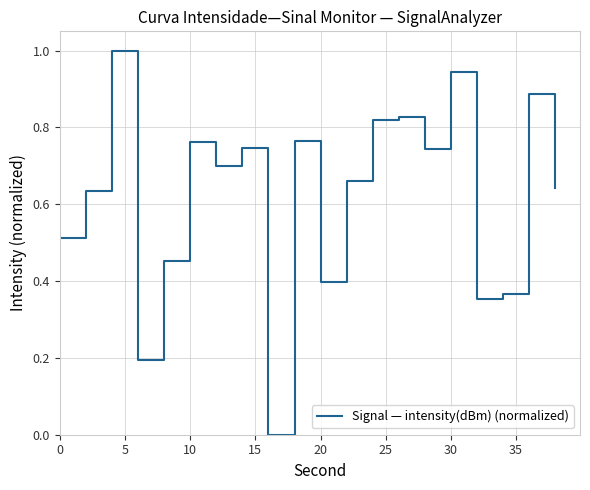

What is the maximum value shown in the chart?

1.0